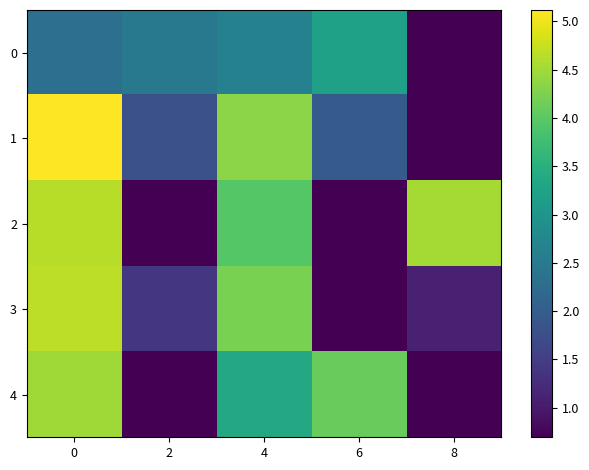

Which series has the largest range (max minus min)?

1